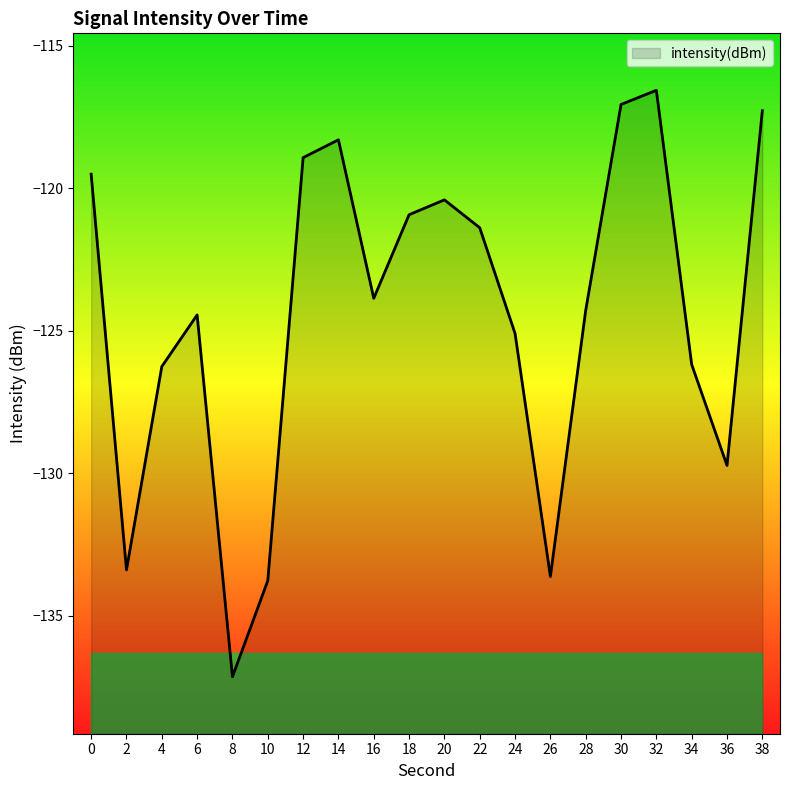

Reading right to left, extract all data points from this chart.

-117.3	-129.7	-126.2	-116.6	-117.1	-124.3	-133.6	-125.1	-121.4	-120.4	-120.9	-123.9	-118.3	-118.9	-133.8	-137.1	-124.5	-126.3	-133.4	-119.5